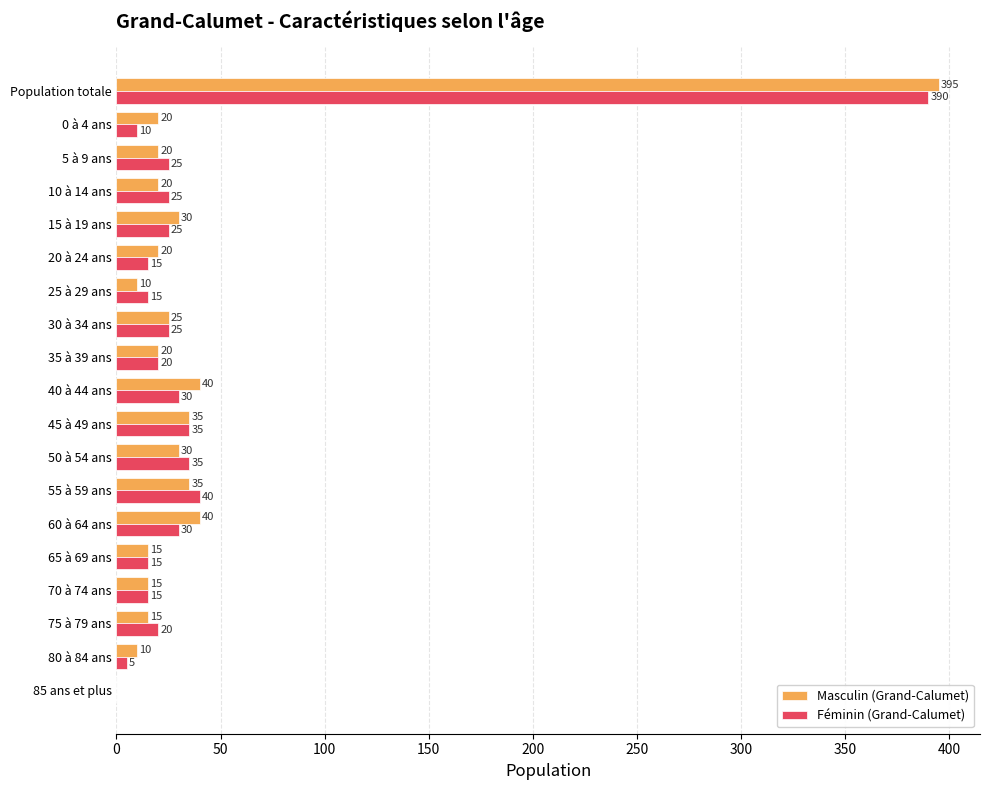

What value does the Féminin (Grand-Calumet) series have at 55 à 59 ans?

40